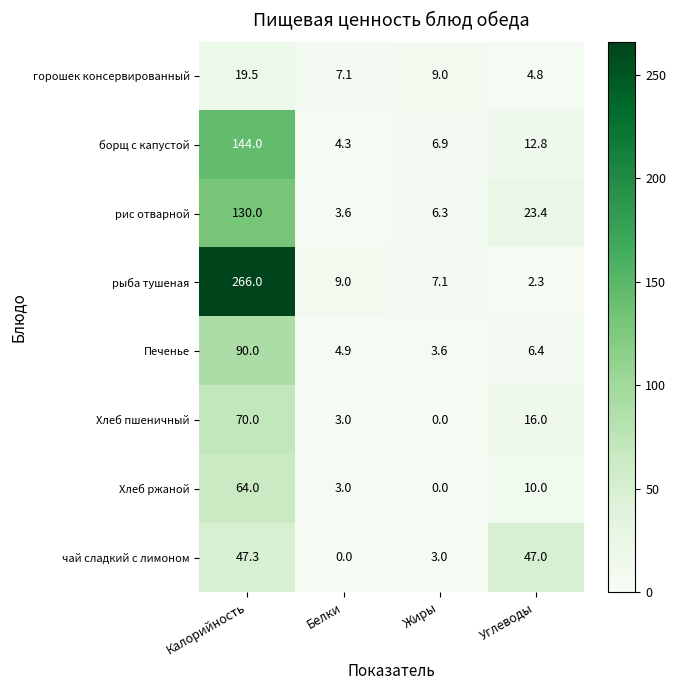

The value of рыба тушеная at Белки is 13.3. True or false?

False